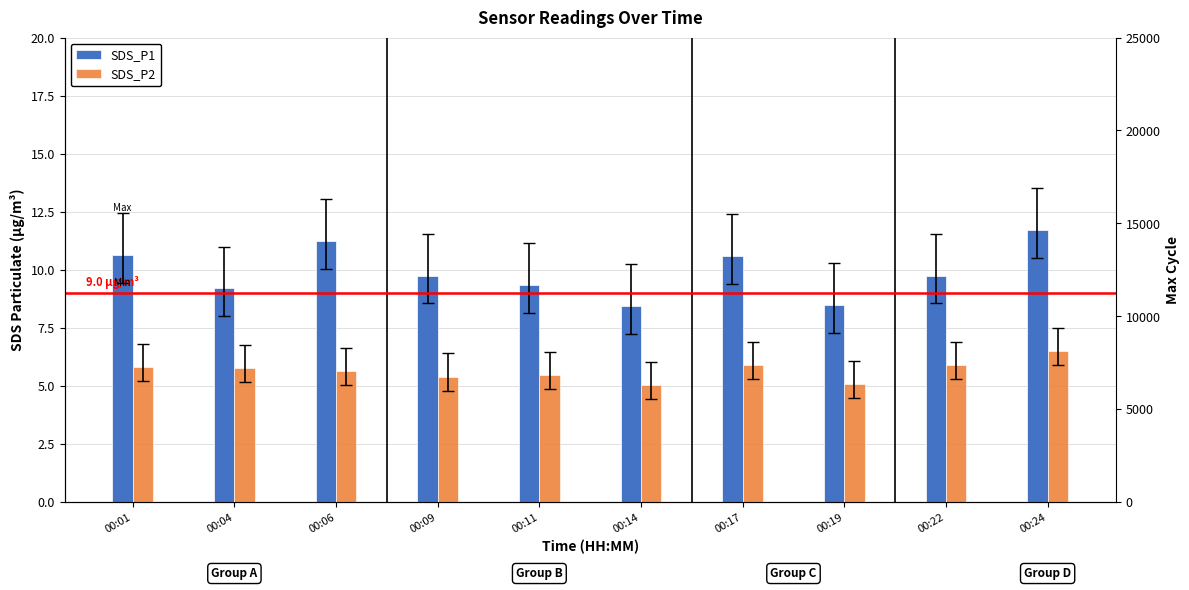

Is it true that SDS_P2 equals 5.4 at 00:09?

True